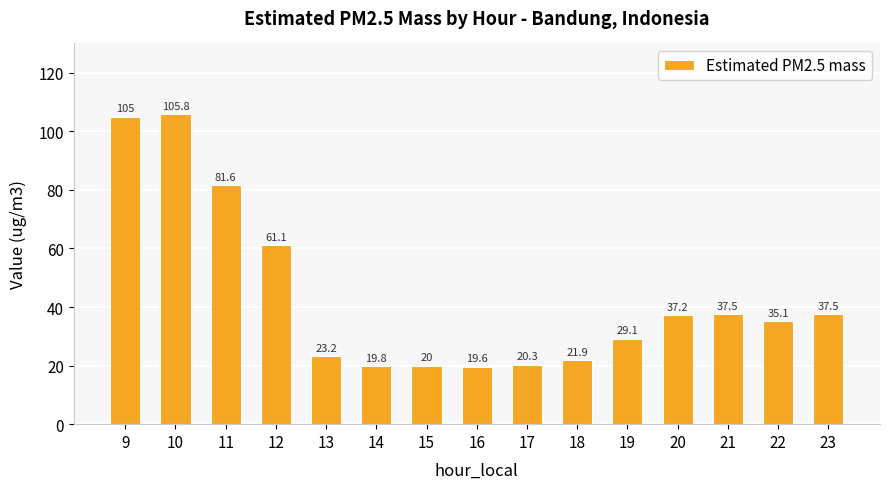

What is the minimum value shown in the chart?

19.6